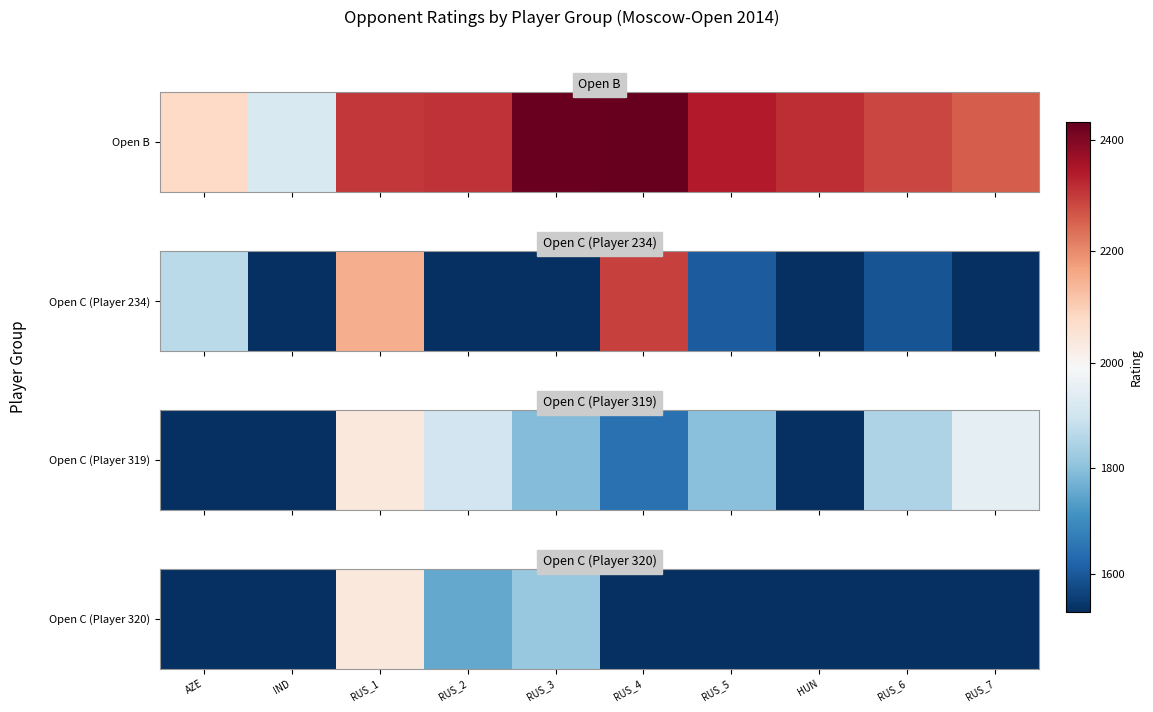

Is it true that the value at RUS_6 is 1127?

False